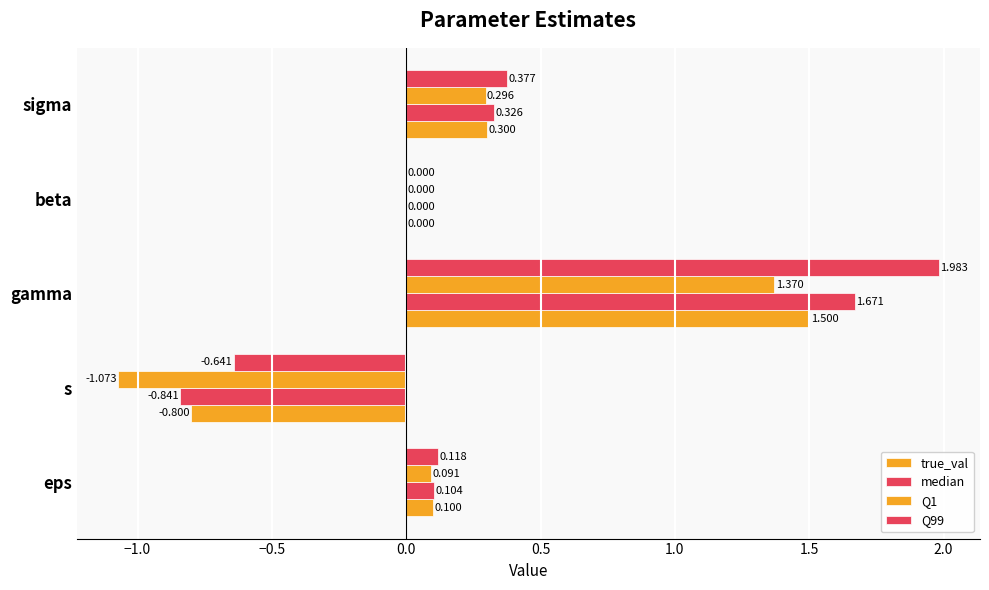

How many data points does each series have?

5